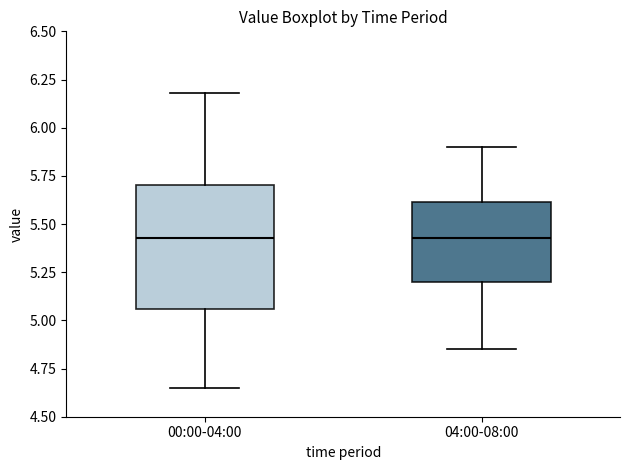

Reading left to right, transcribe this box plot: for each box, give where its median line is, the range the box spans, and where its two whiskers end, as read against the y-axis. The values are not printed on the chart, so give them approximately, as read against the axis.

00:00-04:00: median 5.45, box 5.05 to 5.70, whiskers 4.65 to 6.20
04:00-08:00: median 5.45, box 5.20 to 5.60, whiskers 4.85 to 5.90